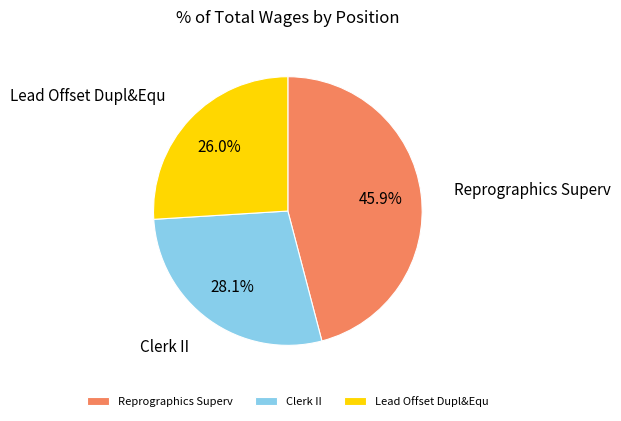

Which slice is the smallest?

Lead Offset Dupl&Equ